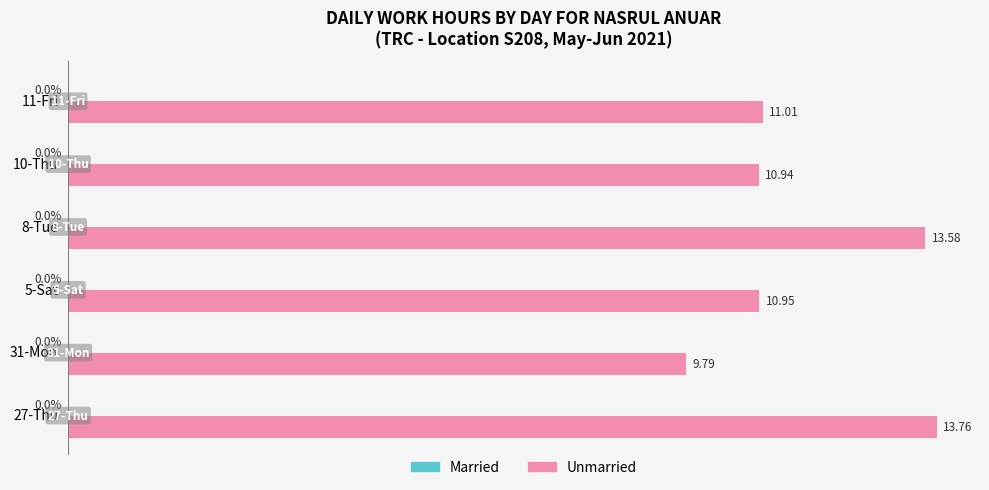

List the labels in order of value, smallest first.

31-Mon, 10-Thu, 5-Sat, 11-Fri, 8-Tue, 27-Thu